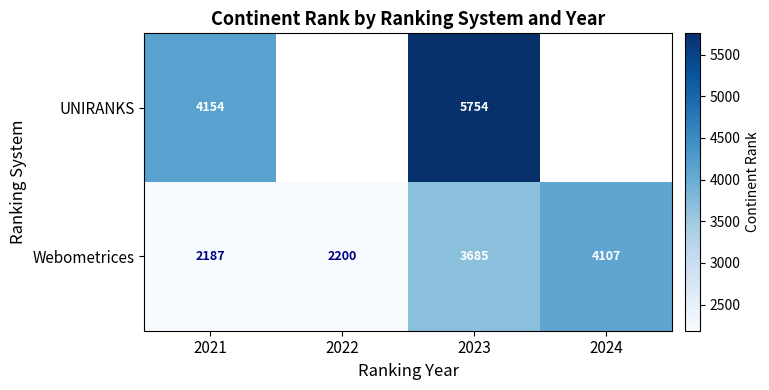

At which label is Webometrices closest to 3147?

2023